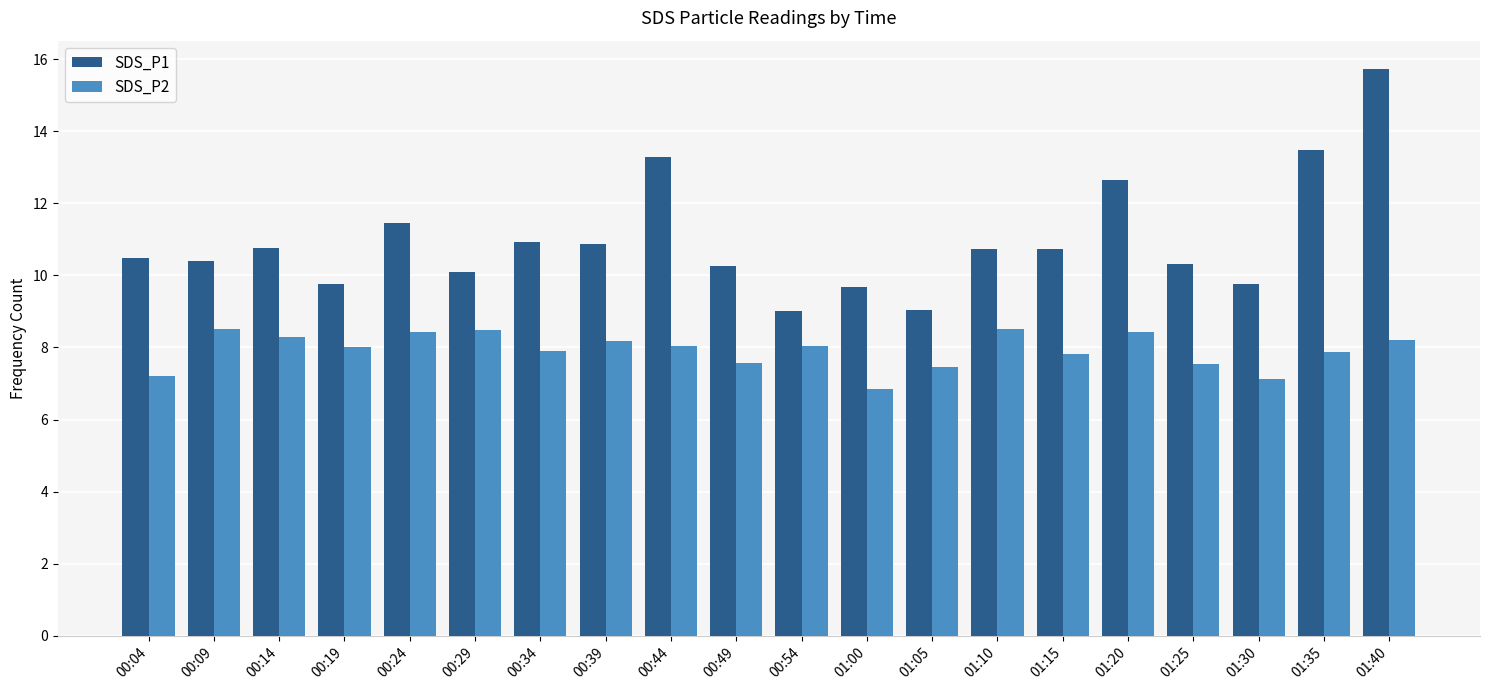

Rank the series by their average value, from highest to lowest.

SDS_P1, SDS_P2